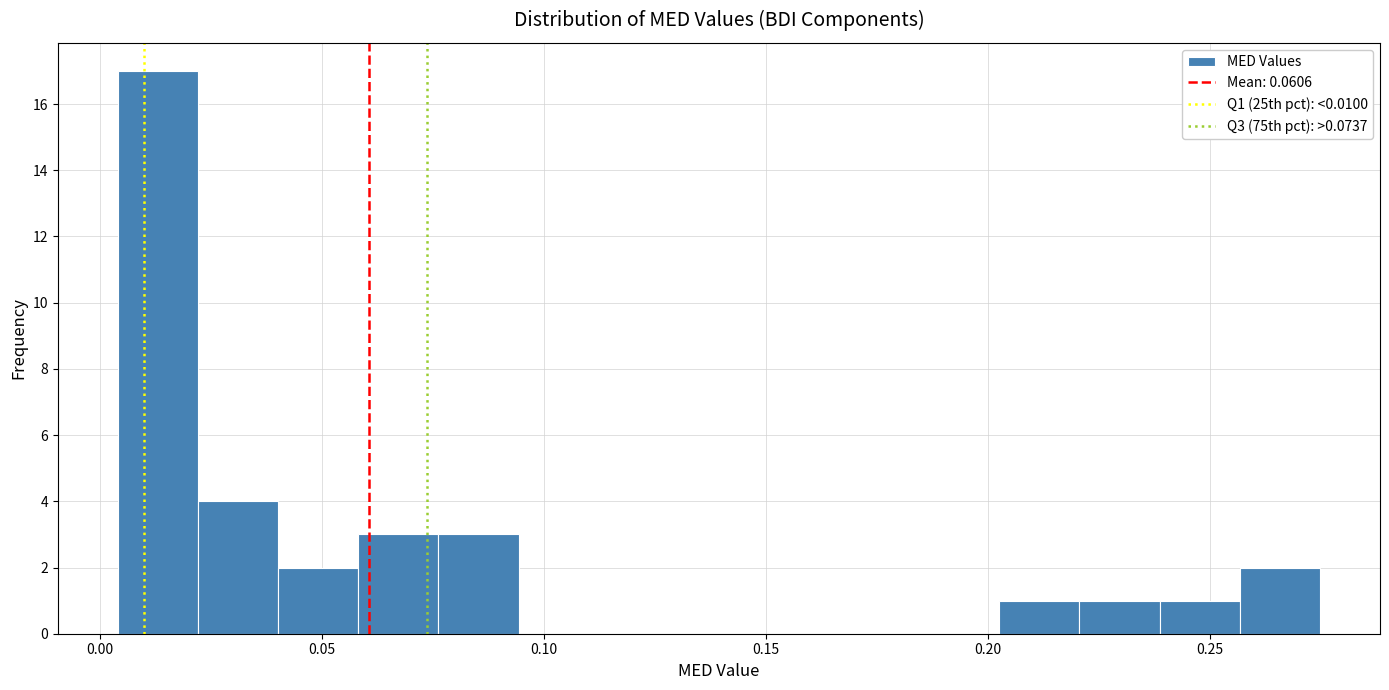

Around what value on the x-axis is the tallest bar? Give the approximate position of its centre, as read against the axis.

0.015